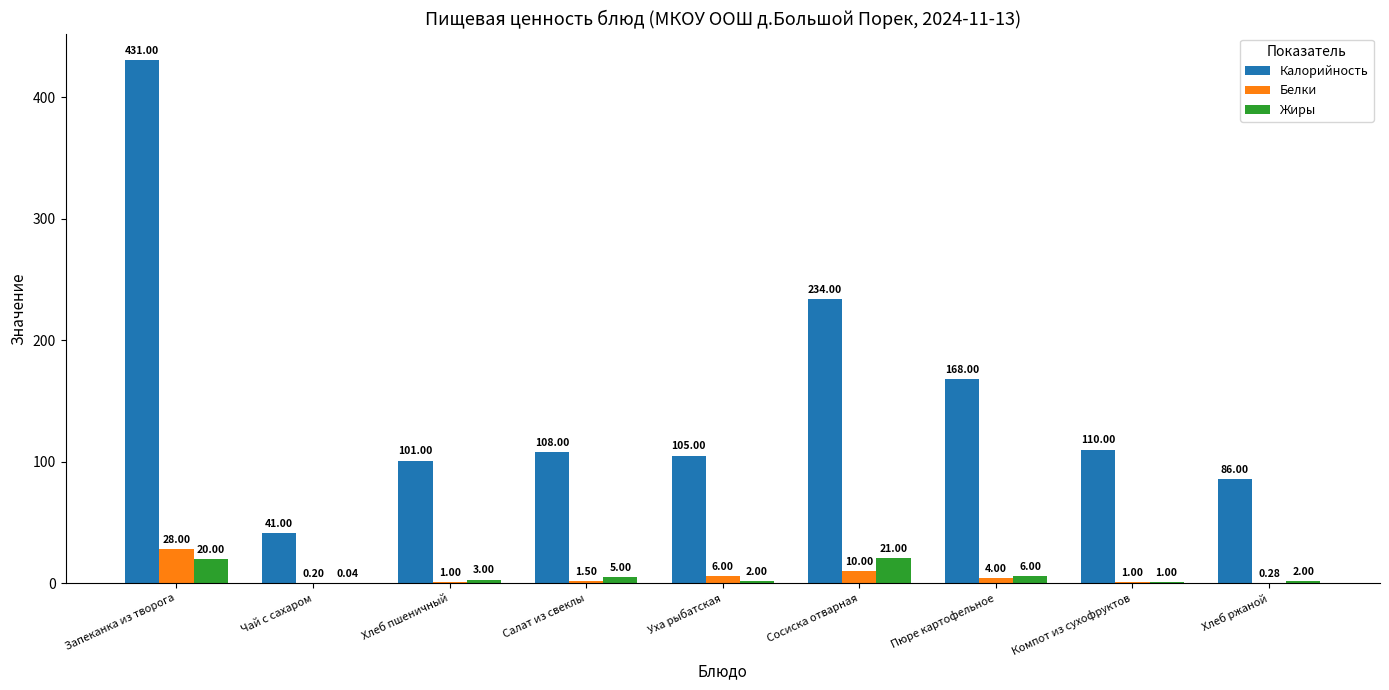

At which label does Калорийность first exceed 108?

Запеканка из творога